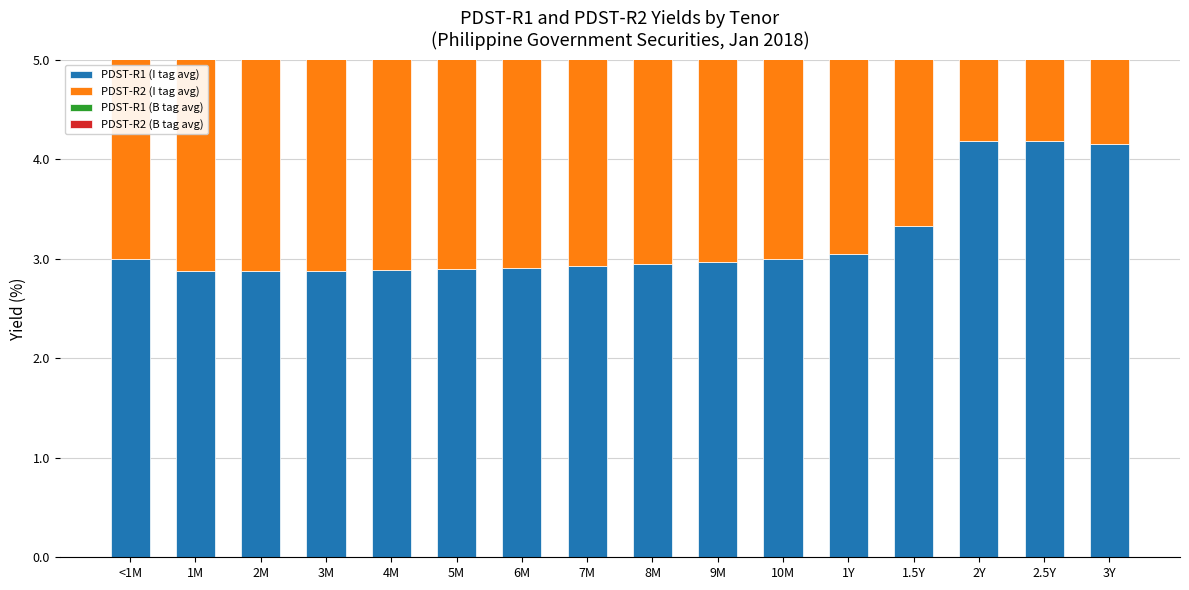

What is the label of the 9th bar from the left?

8M